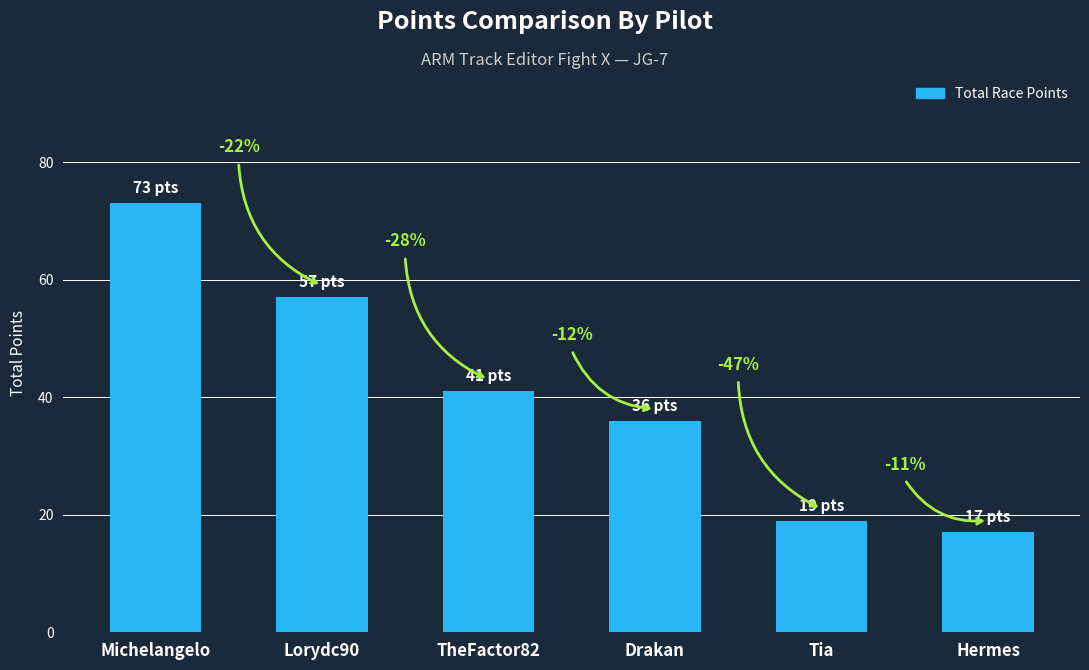

Does the chart contain any negative values?

No